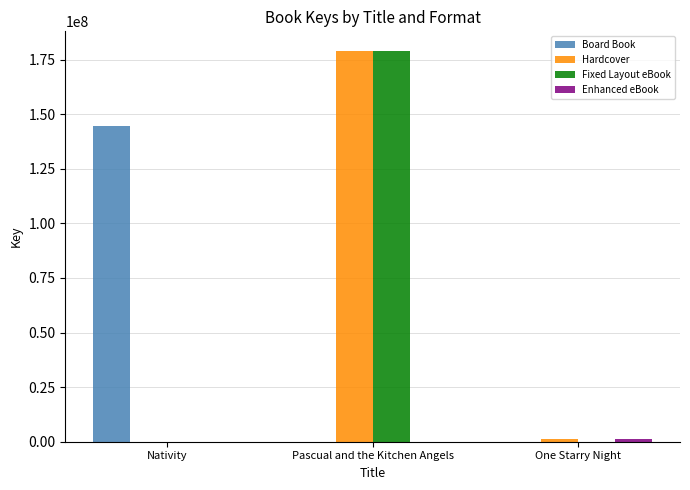

What is the maximum value shown in the chart?

179022555